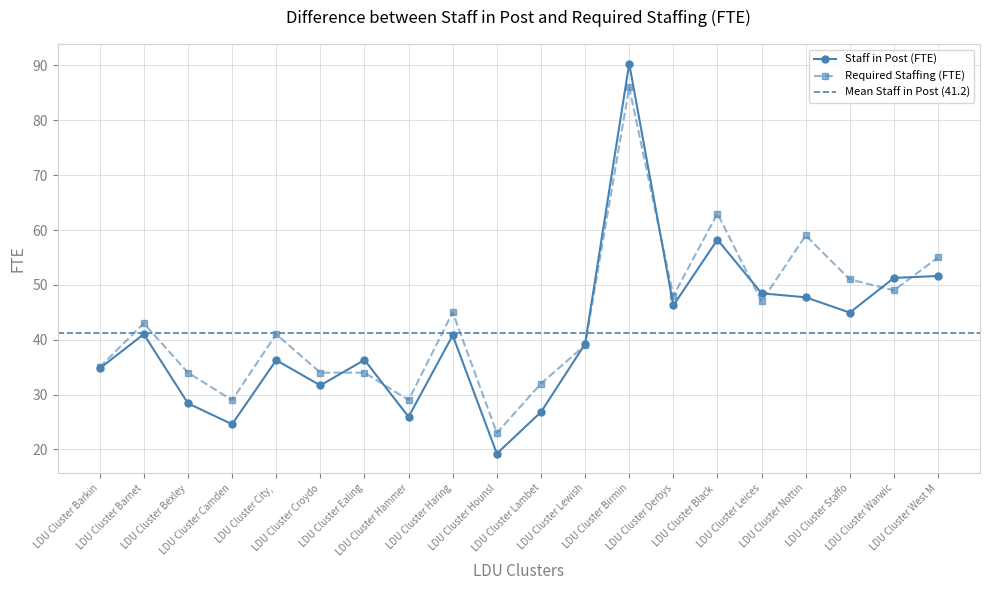

True or false: Staff in Post (FTE) and Required Staffing (FTE) cross at least once.

True